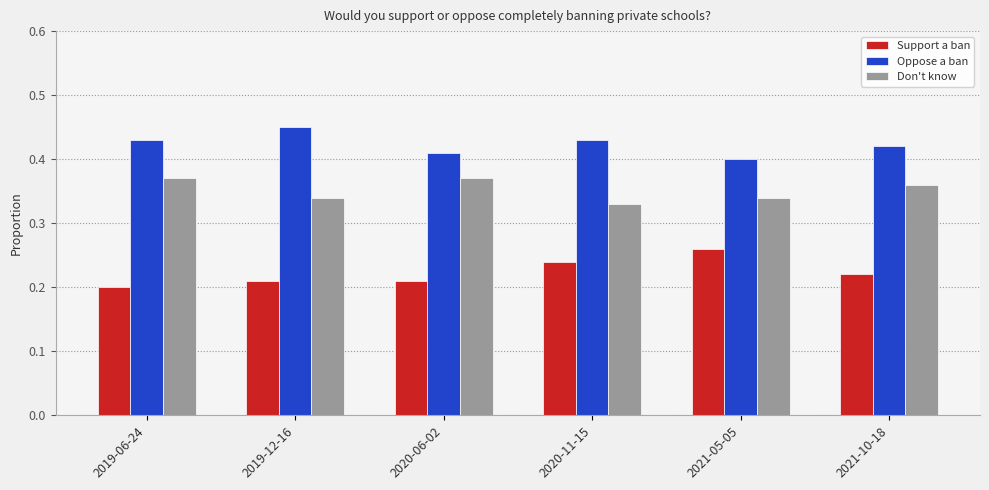

List the series in order of their peak value, highest first.

Oppose a ban, Don't know, Support a ban